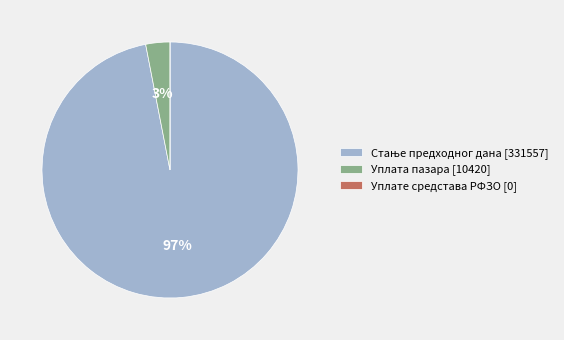

Is it true that Уплата пазара is 11% of the pie?

False